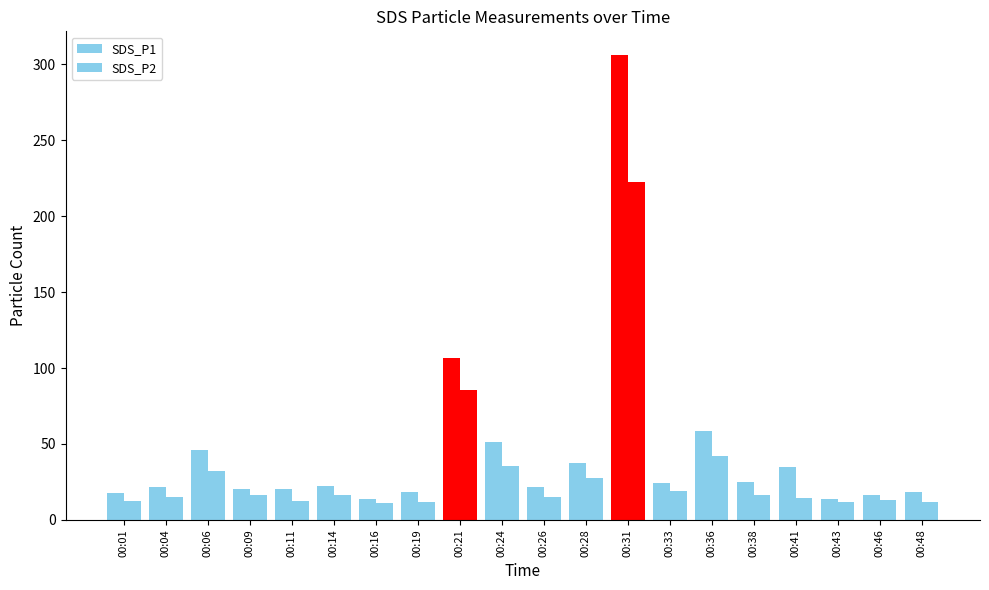

At which label does SDS_P1 reach its peak?

00:31